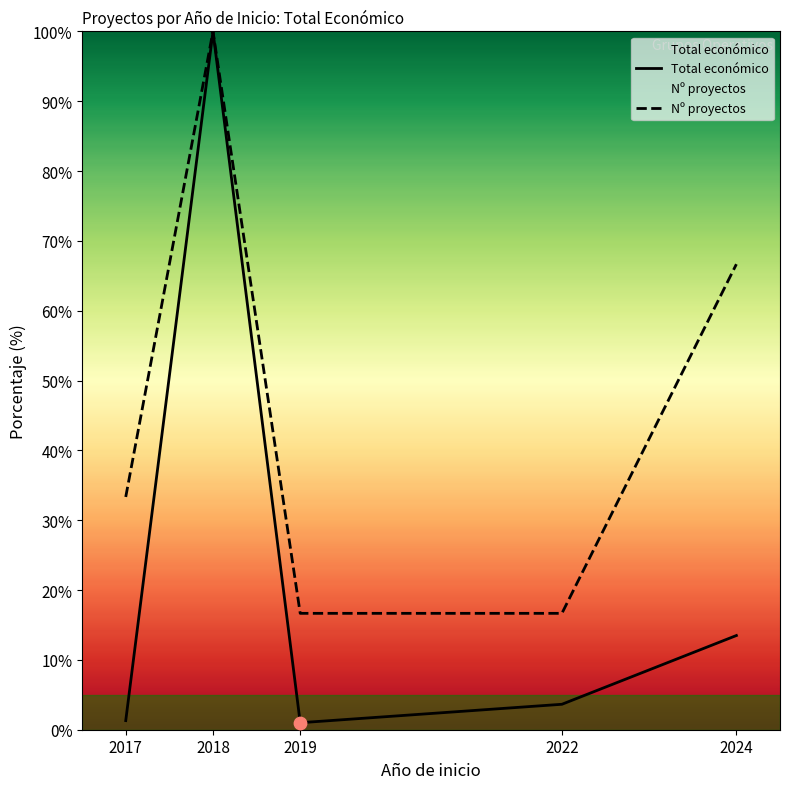

Which series contains the lowest Y value?

Total económico